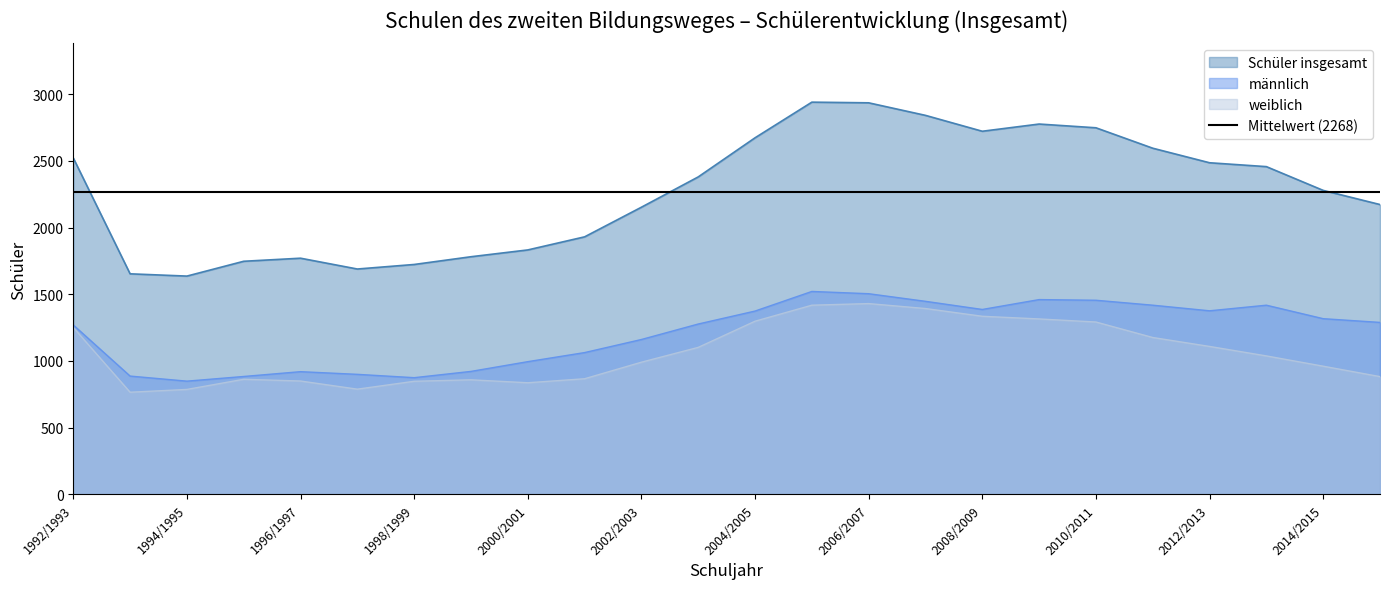

What is the value of the Schüler insgesamt point at the 17th from the left?

2721